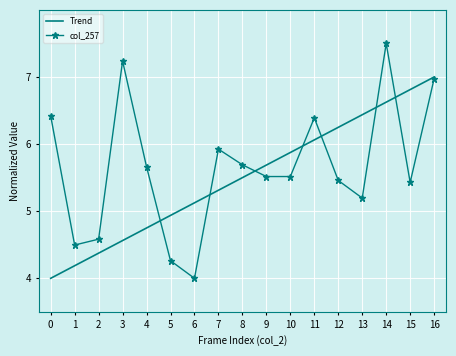

Between 0 and 9, which series saw the biggest shift?

Trend